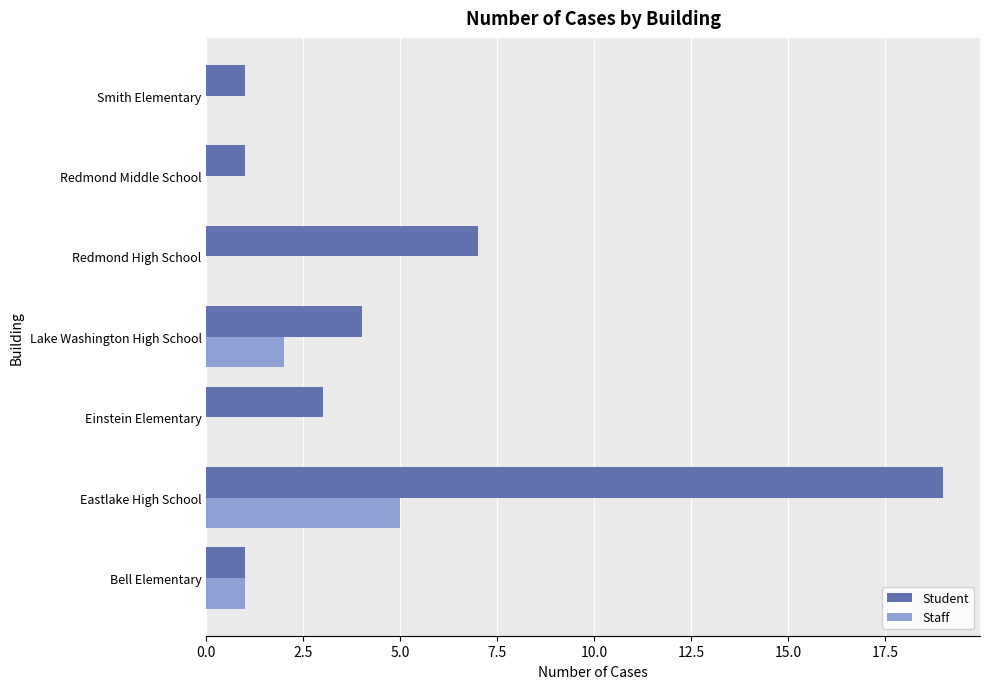

True or false: Student has a value of 19 at Eastlake High School.

True